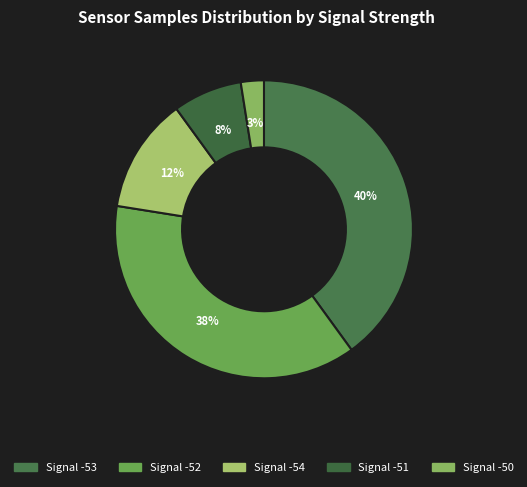

Count the number of slices in the pie.

5